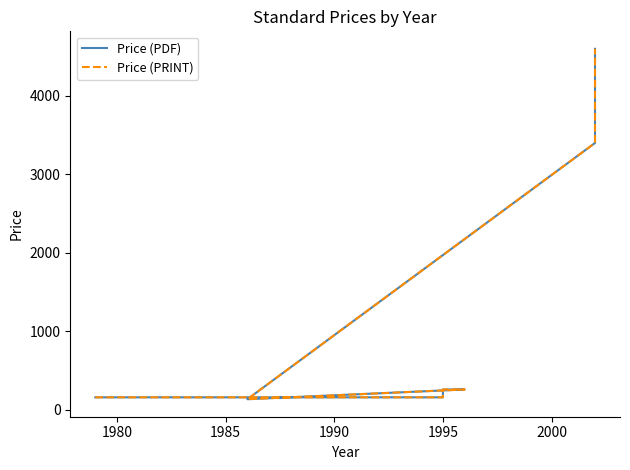

True or false: Price (PRINT) and Price (PDF) cross at least once.

False